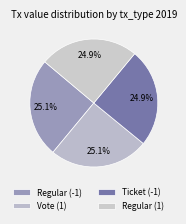

True or false: Vote (1) accounts for 25% of the total.

True